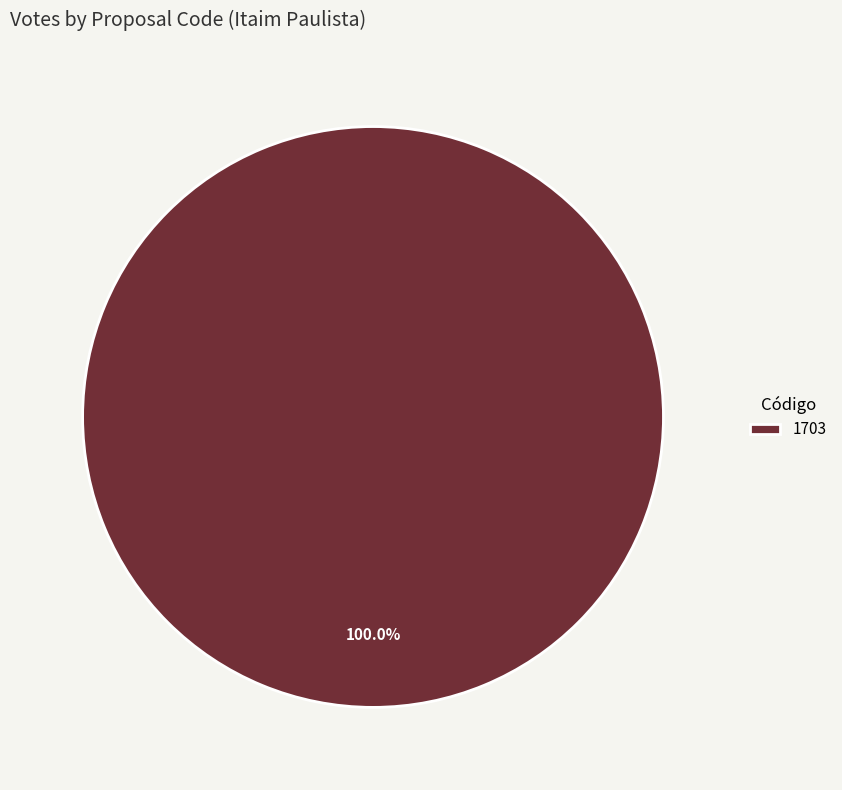

Does 1703 represent more than half of the total?

Yes